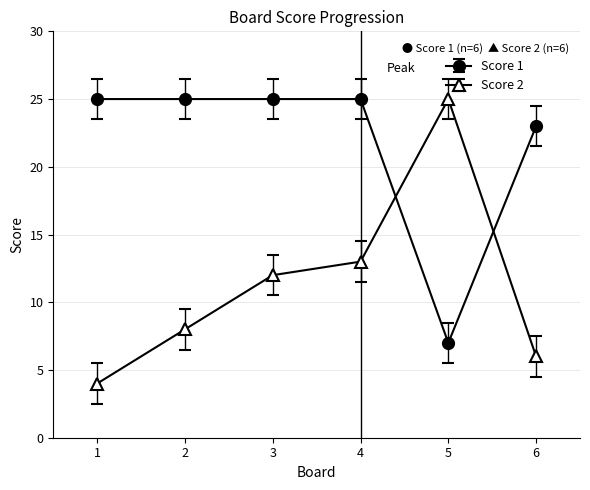

True or false: Score 1 has a value of 34 at 3.

False